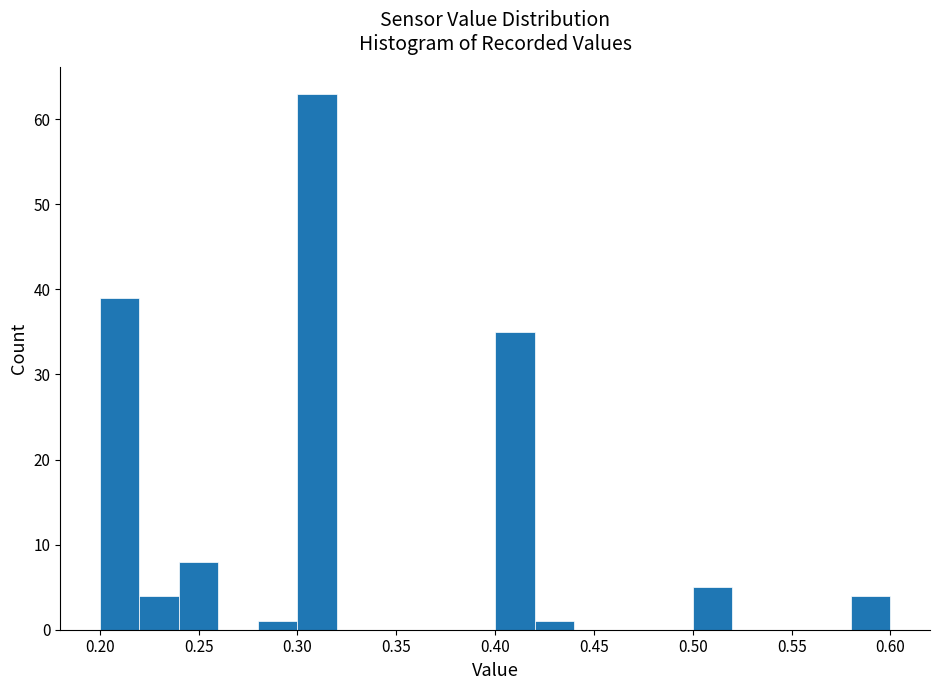

Reading left to right, transcribe this chart: for each bar, give the range it covers on the x-axis and its height. The values are not printed on the chart, so give them approximately, as read against the axis.

0.20 to 0.22: 39
0.22 to 0.24: 4
0.24 to 0.26: 8
0.26 to 0.28: 0
0.28 to 0.30: 1
0.30 to 0.32: 63
0.32 to 0.34: 0
0.34 to 0.36: 0
0.36 to 0.38: 0
0.38 to 0.40: 0
0.40 to 0.42: 35
0.42 to 0.44: 1
0.44 to 0.46: 0
0.46 to 0.48: 0
0.48 to 0.50: 0
0.50 to 0.52: 5
0.52 to 0.54: 0
0.54 to 0.56: 0
0.56 to 0.58: 0
0.58 to 0.60: 4